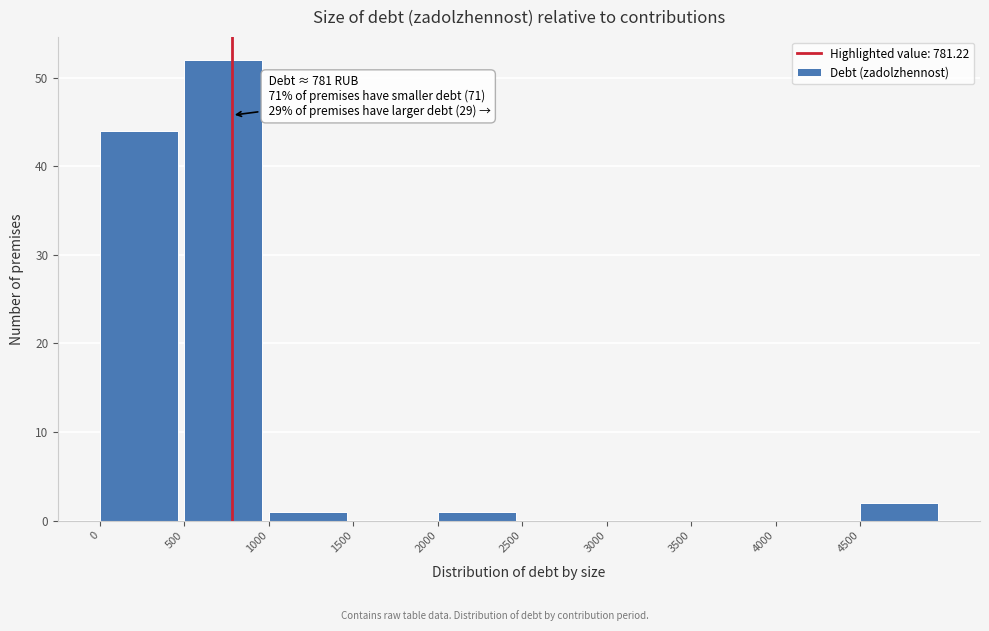

Which range on the x-axis has the tallest bar?

500 to 1000